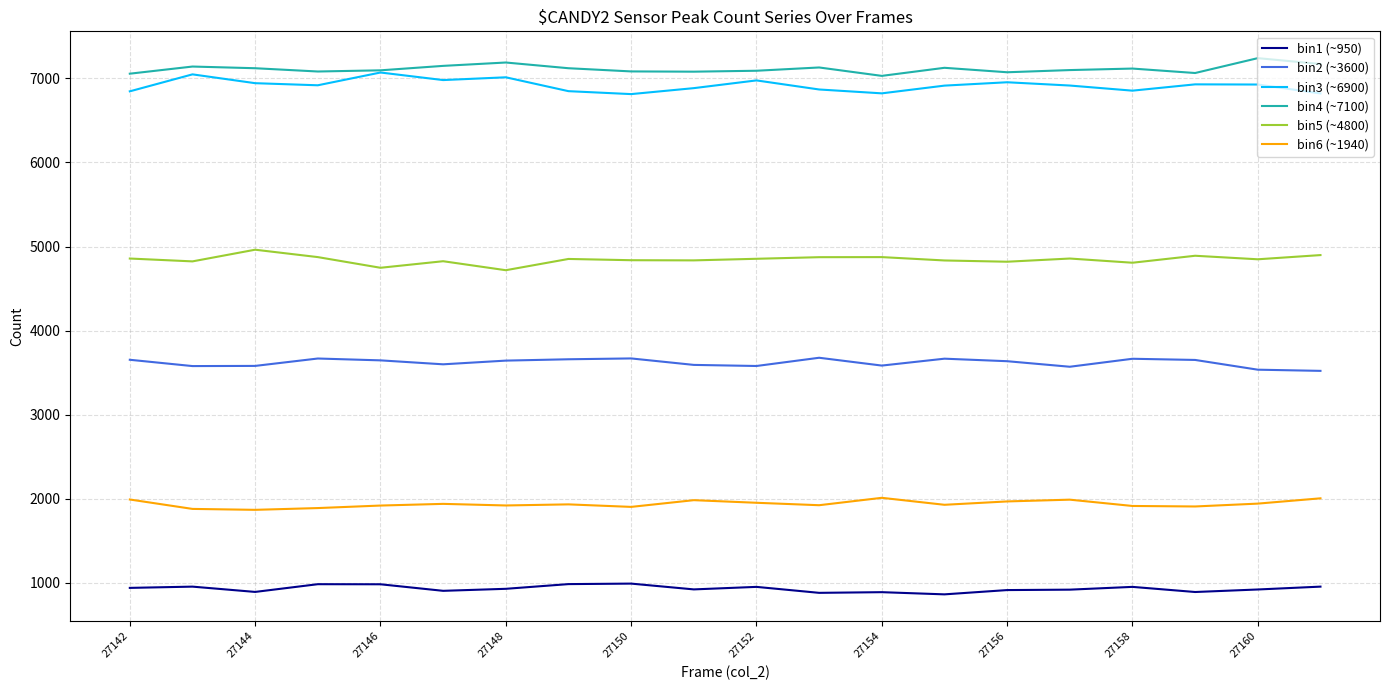

What is the difference between the maximum and minimum values in the bin5 (~4800) series?

244